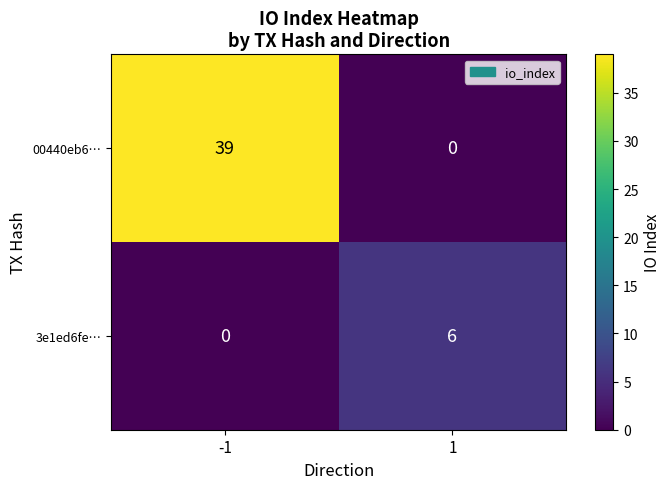

Rank the series at 1 from lowest to highest value.

00440eb6…, 3e1ed6fe…